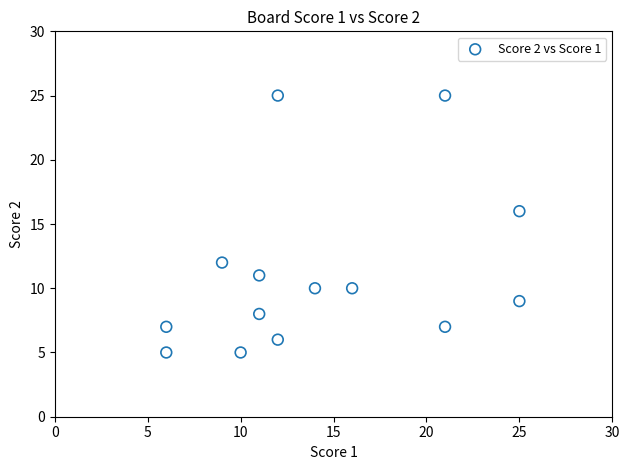

What Y value in the scatter plot is closest to 15?

16